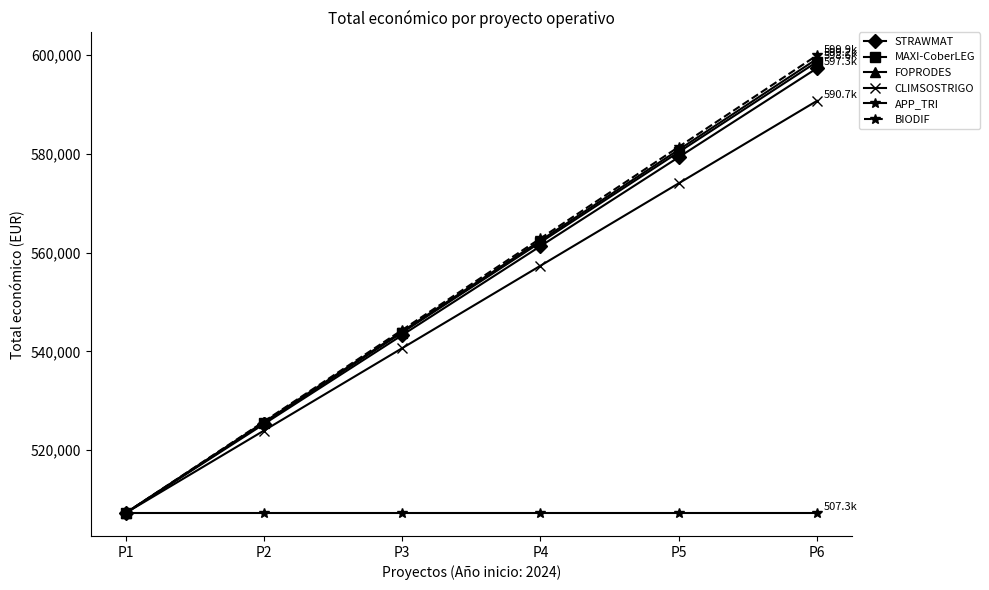

Which category has the highest value across all series?

P6